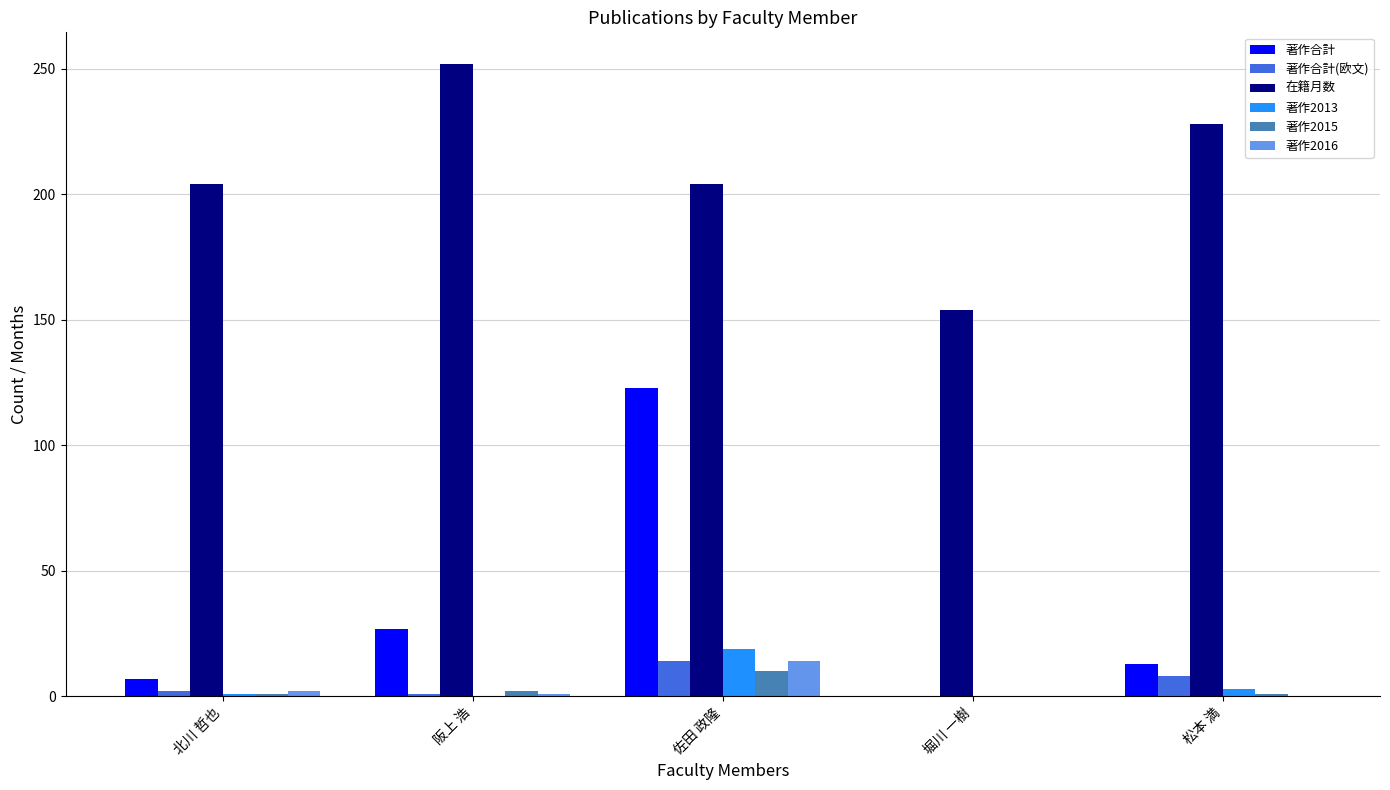

What is the sum of all 著作2013 values?

23